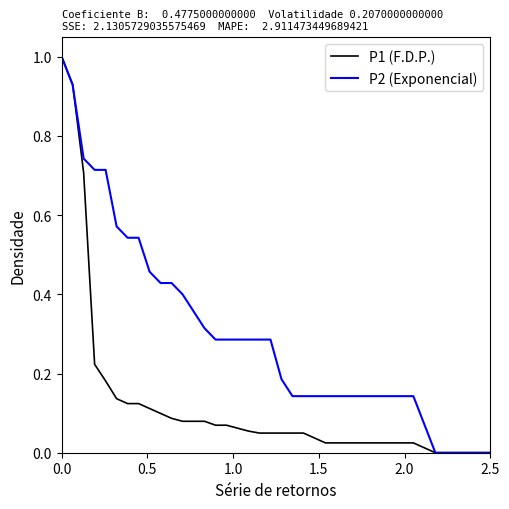

Which series has the largest total across all categories?

P2 (Exponencial)